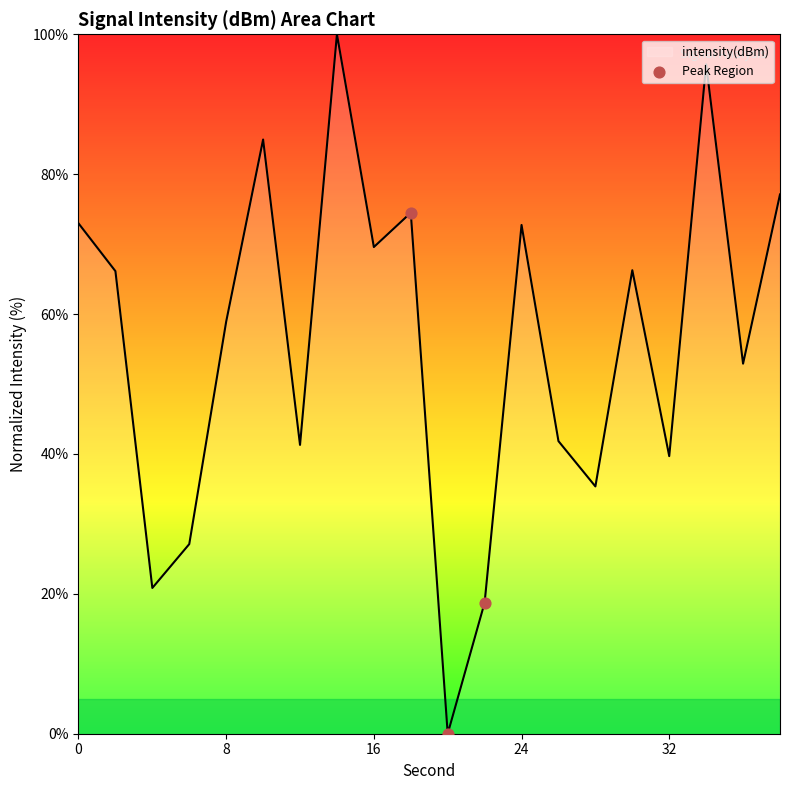

What is the greatest value displayed?

100.0